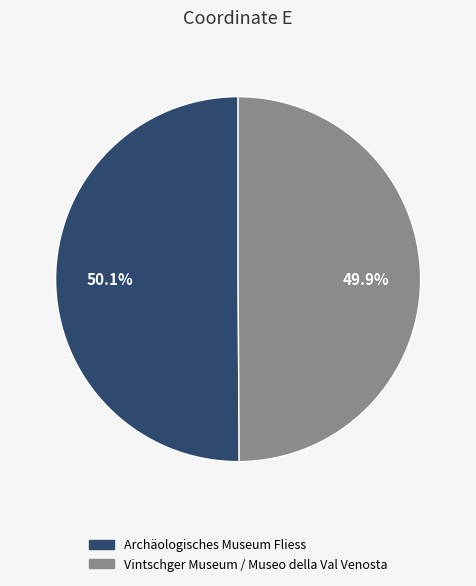

True or false: Vintschger Museum / Museo della Val Venosta accounts for 50% of the total.

True